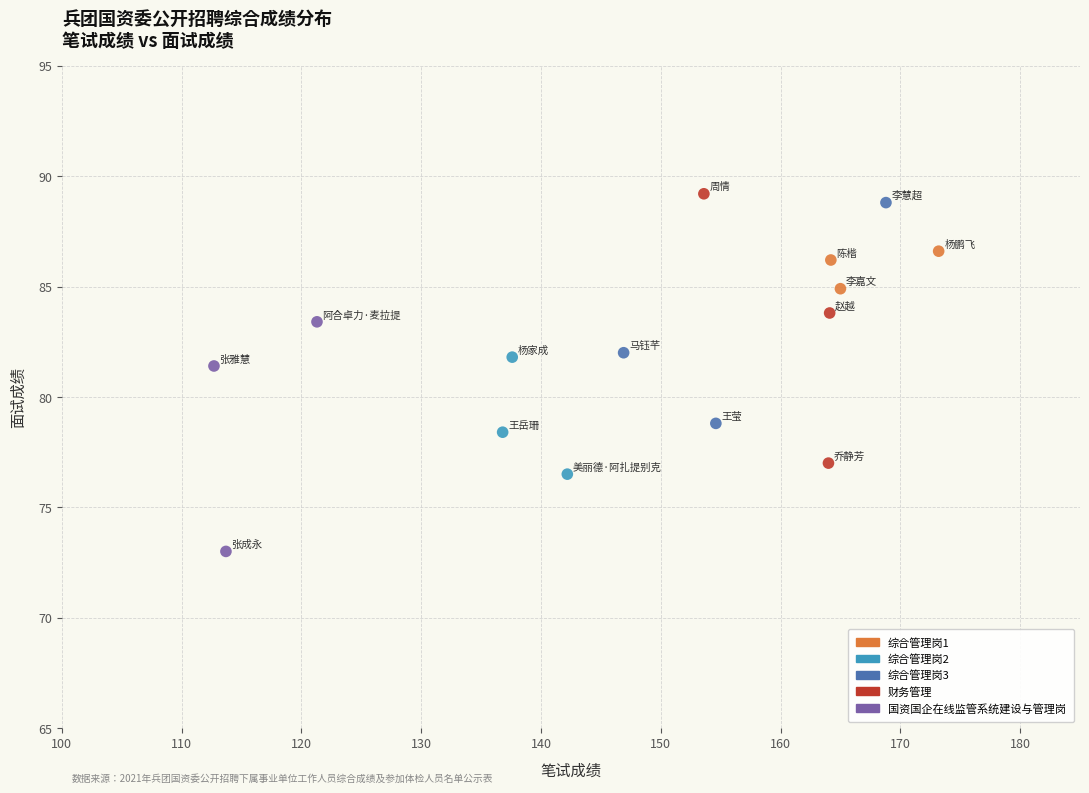

Which series reaches the minimum Y coordinate?

国资国企在线监管系统建设与管理岗